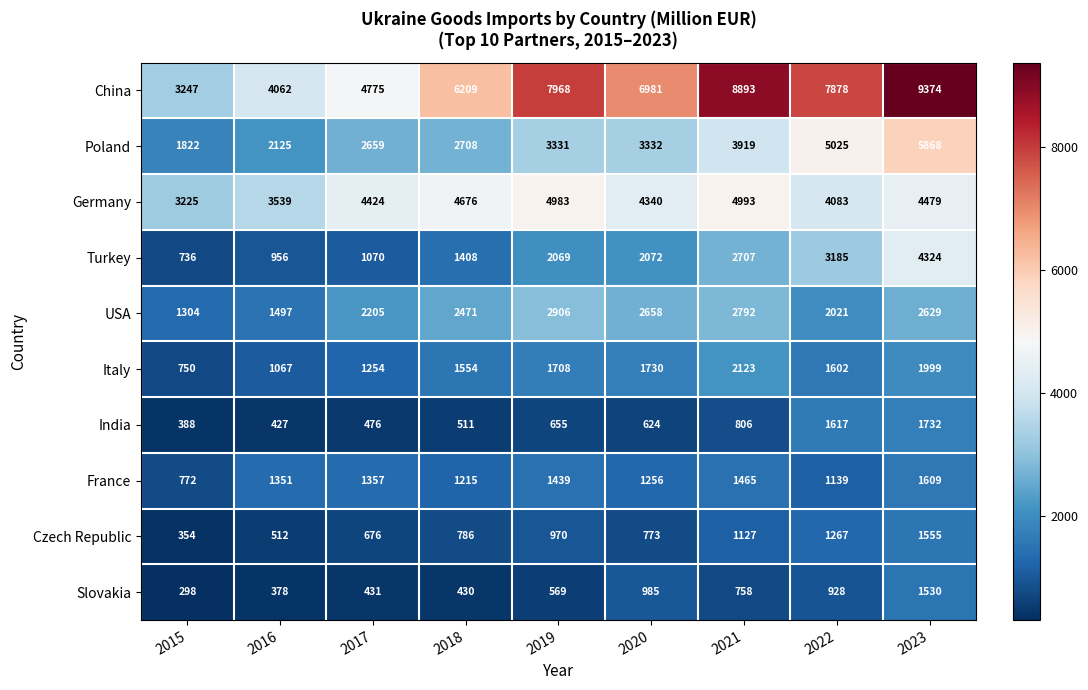

Which category has the lowest value in the USA series?

2015